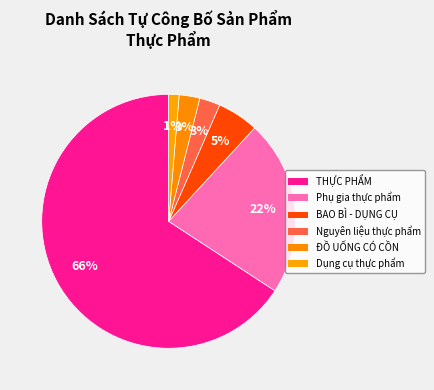

The Nguyên liệu thực phẩm slice represents 3% of the pie. True or false?

True